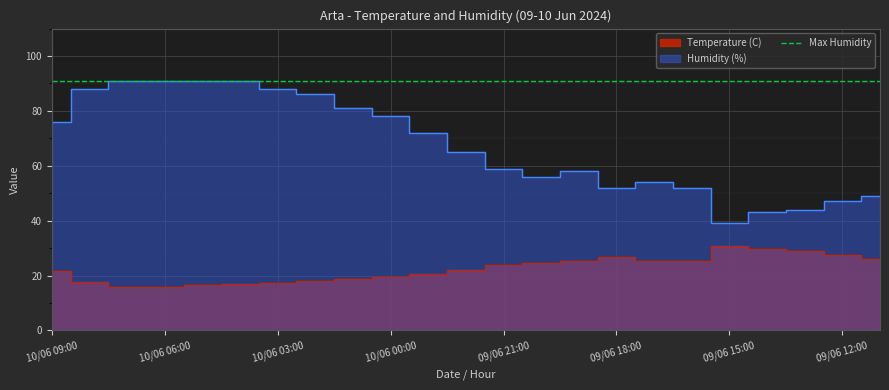

True or false: Temperature (C) and Humidity (%) cross at least once.

False